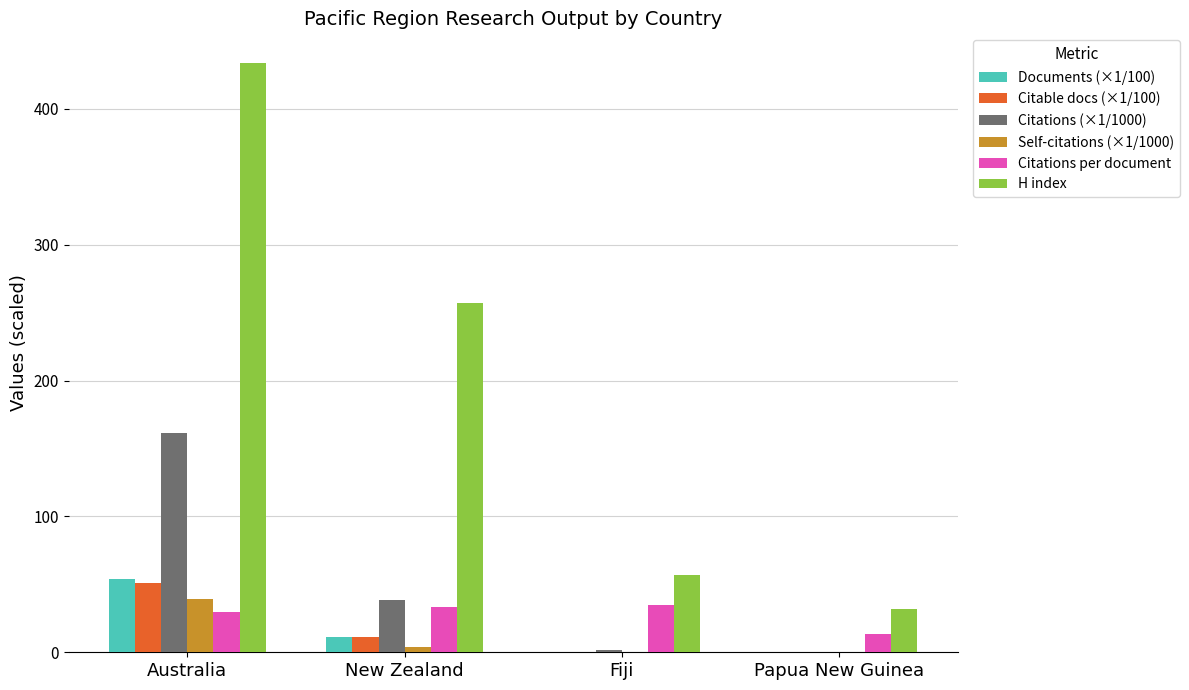

What is the maximum value for Citations (×1/1000)?

161.5